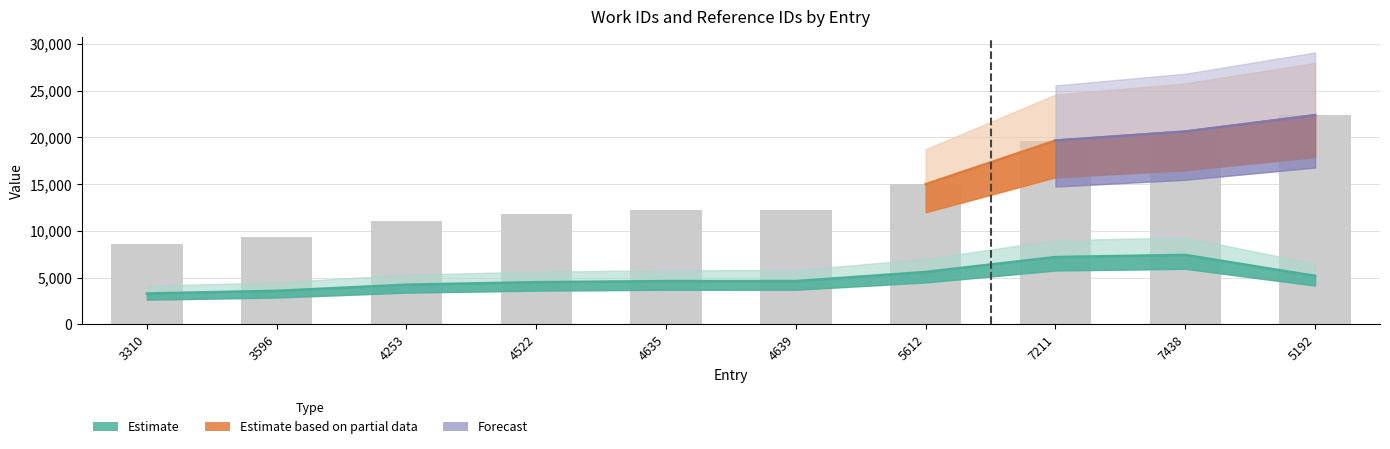

How many values in the work_id series are below 4639?

5